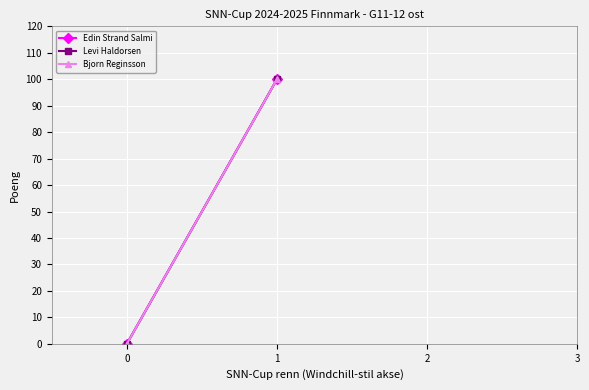

Which series has the widest spread of values?

Edin Strand Salmi